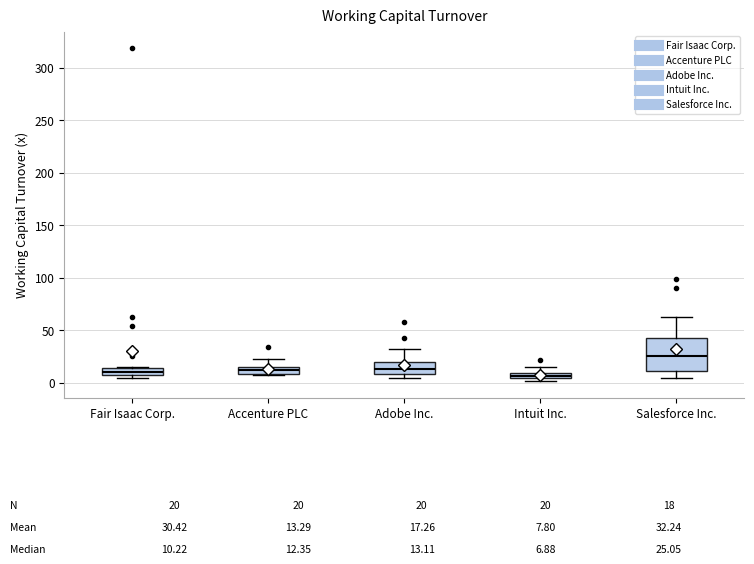

Which box has the highest median line?

Salesforce Inc.